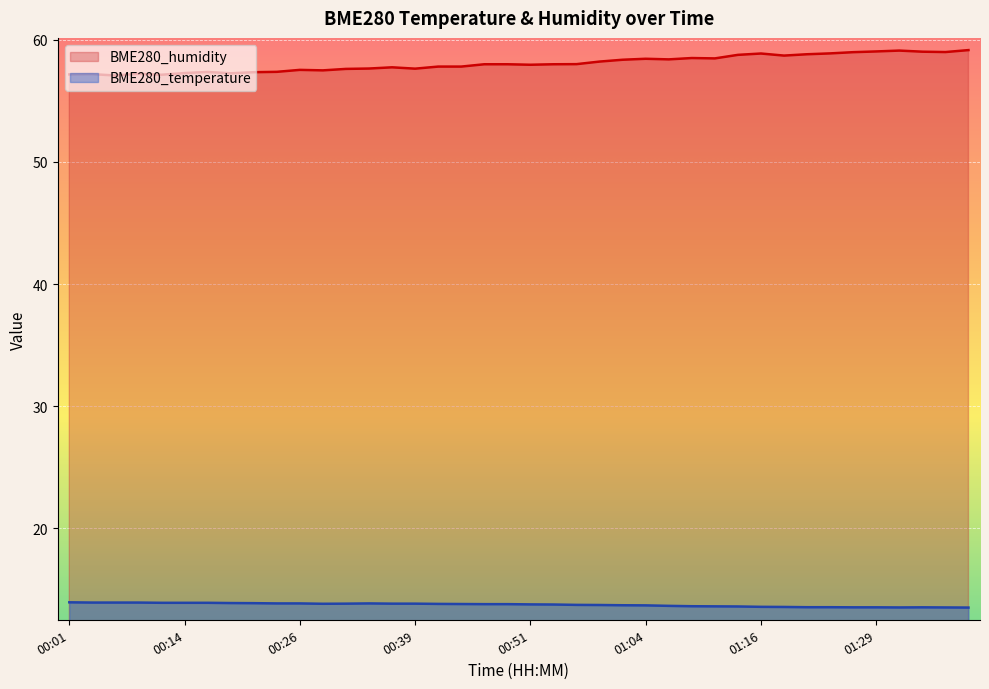

The BME280_temperature series shows 5.4 at 00:44. True or false?

False